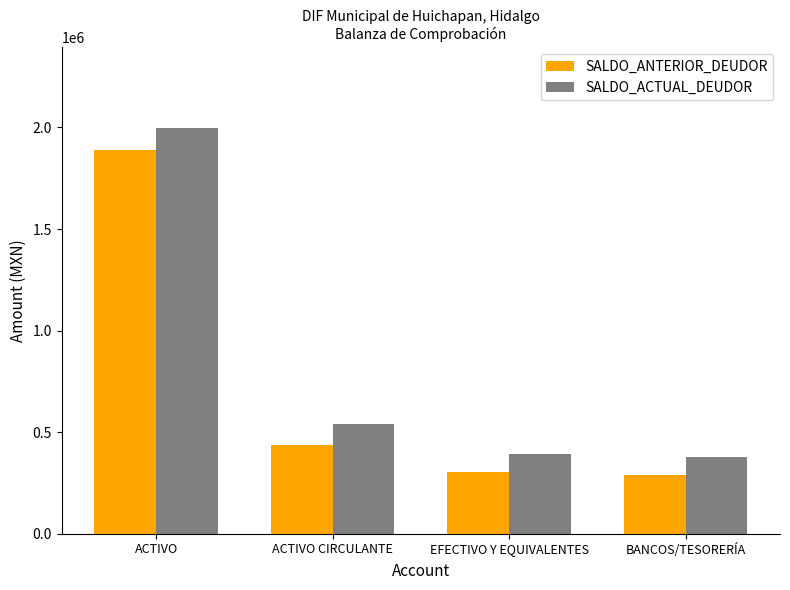

Is it true that SALDO_ANTERIOR_DEUDOR equals 289366.7 at BANCOS/TESORERÍA?

True